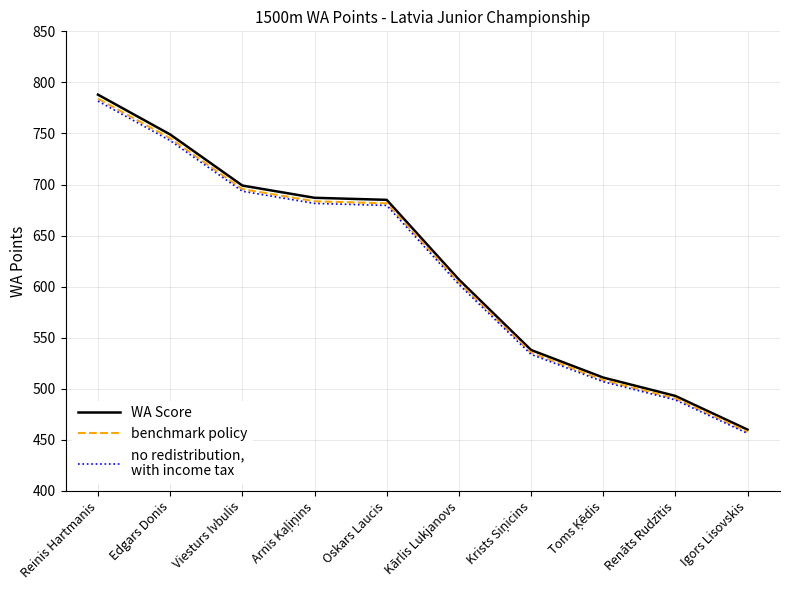

What is the spread (max minus min) of values at Viesturs Ivbulis?

5.6